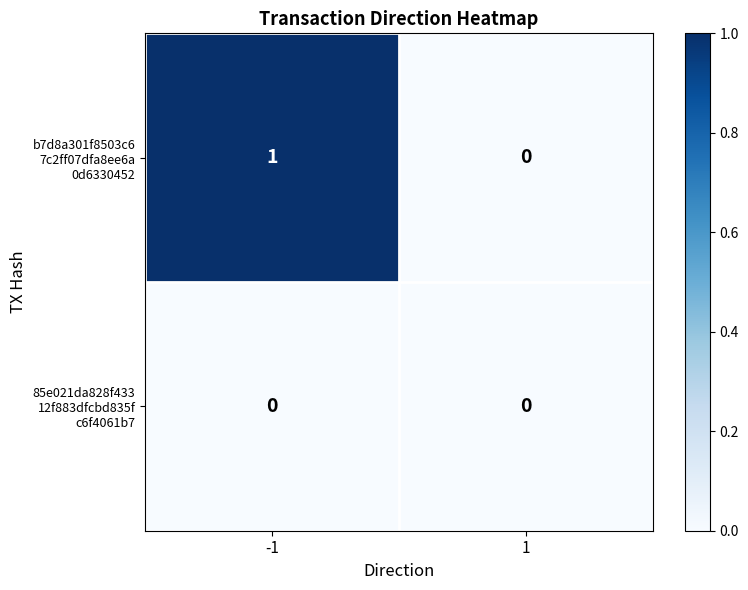

Which series changed the most between -1 and 1?

b7d8a301f8503c6 7c2ff07dfa8ee6a 0d6330452